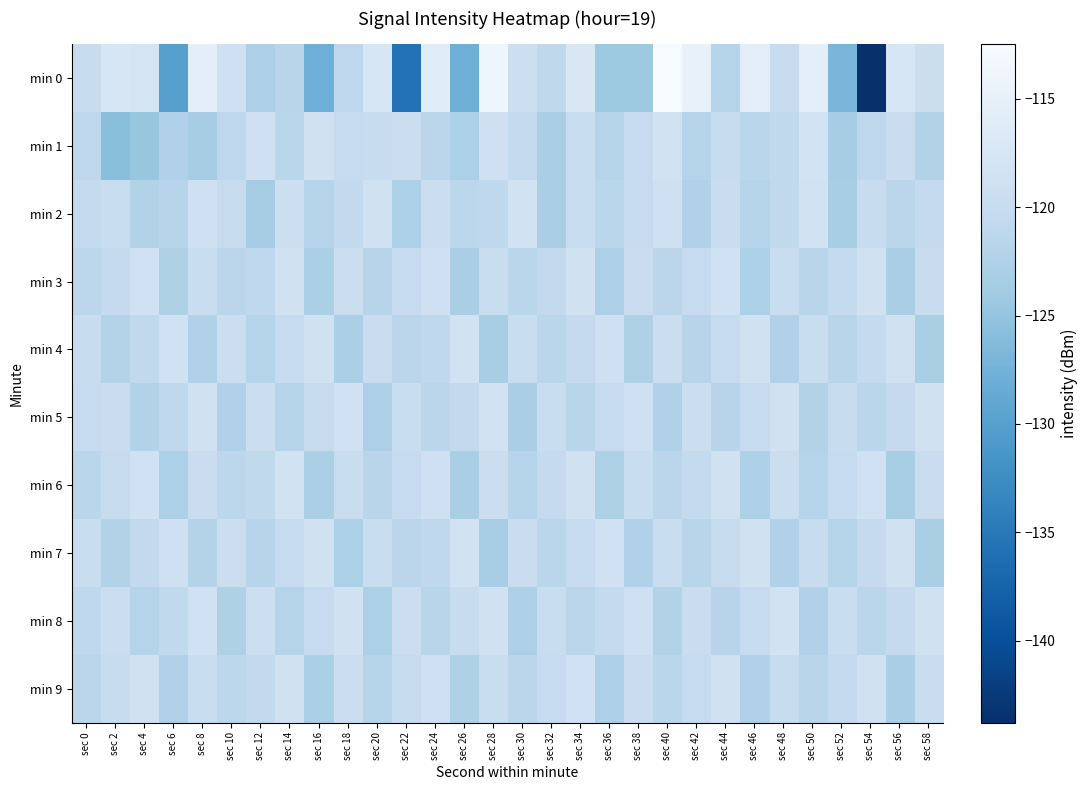

How many categories are shown in the chart?

30